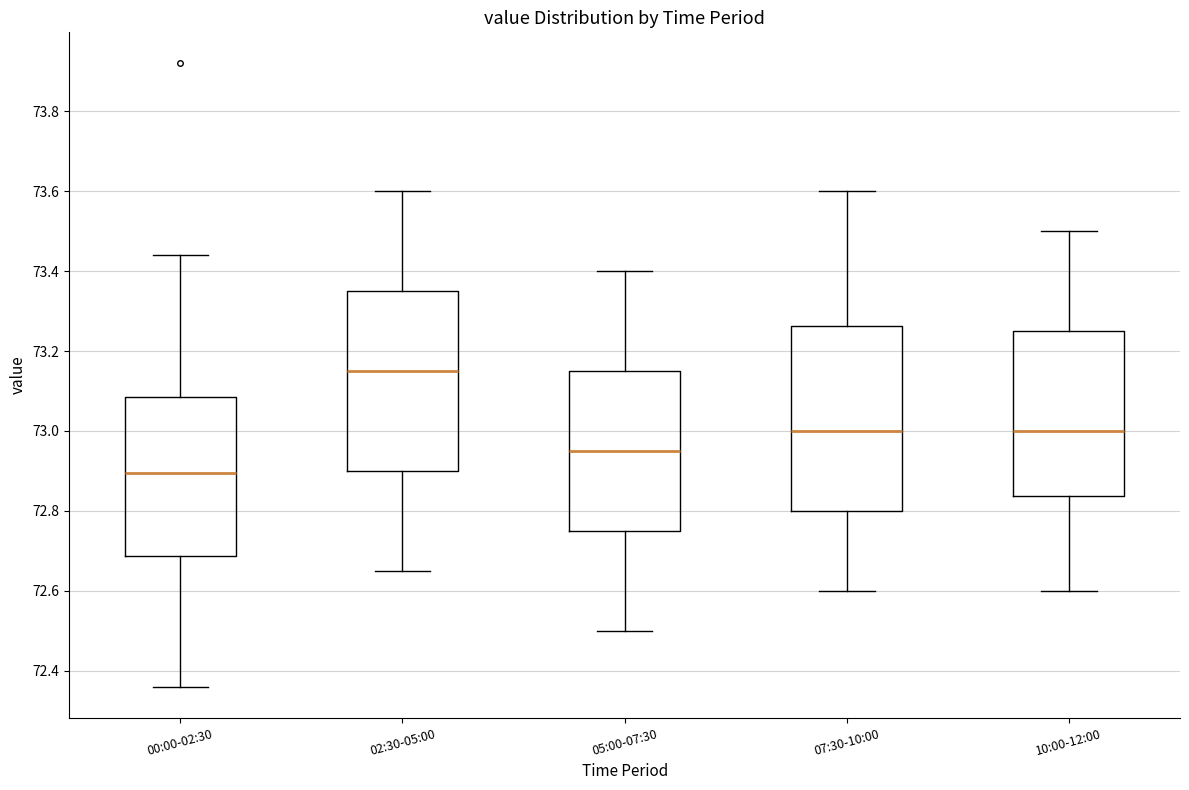

Reading left to right, transcribe this box plot: for each box, give where its median line is, the range the box spans, and where its two whiskers end, as read against the y-axis. The values are not printed on the chart, so give them approximately, as read against the axis.

00:00-02:30: median 72.90, box 72.68 to 73.08, whiskers 72.36 to 73.44
02:30-05:00: median 73.16, box 72.90 to 73.36, whiskers 72.66 to 73.60
05:00-07:30: median 72.96, box 72.76 to 73.16, whiskers 72.50 to 73.40
07:30-10:00: median 73.00, box 72.80 to 73.26, whiskers 72.60 to 73.60
10:00-12:00: median 73.00, box 72.84 to 73.26, whiskers 72.60 to 73.50